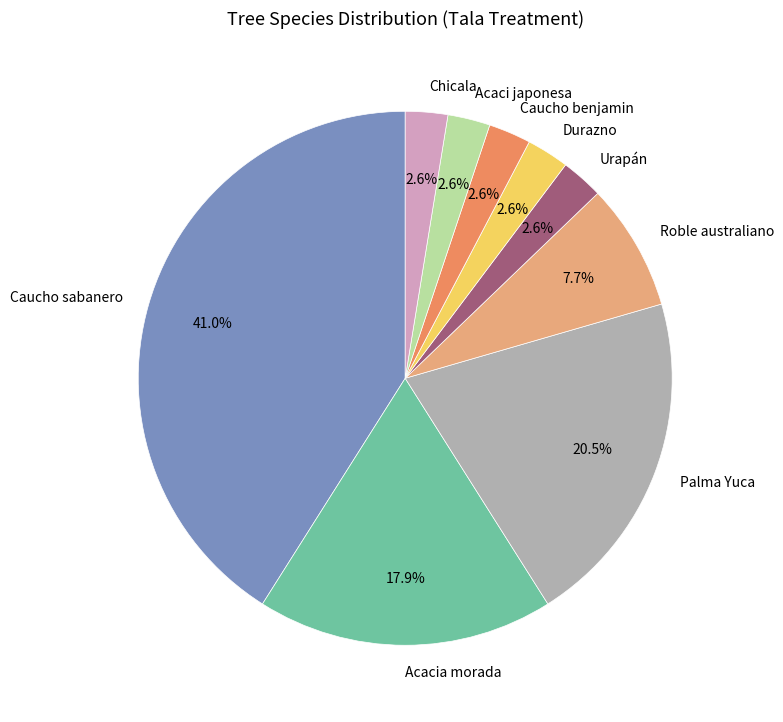

Is the sum of Roble australiano and Caucho sabanero greater than half?

No